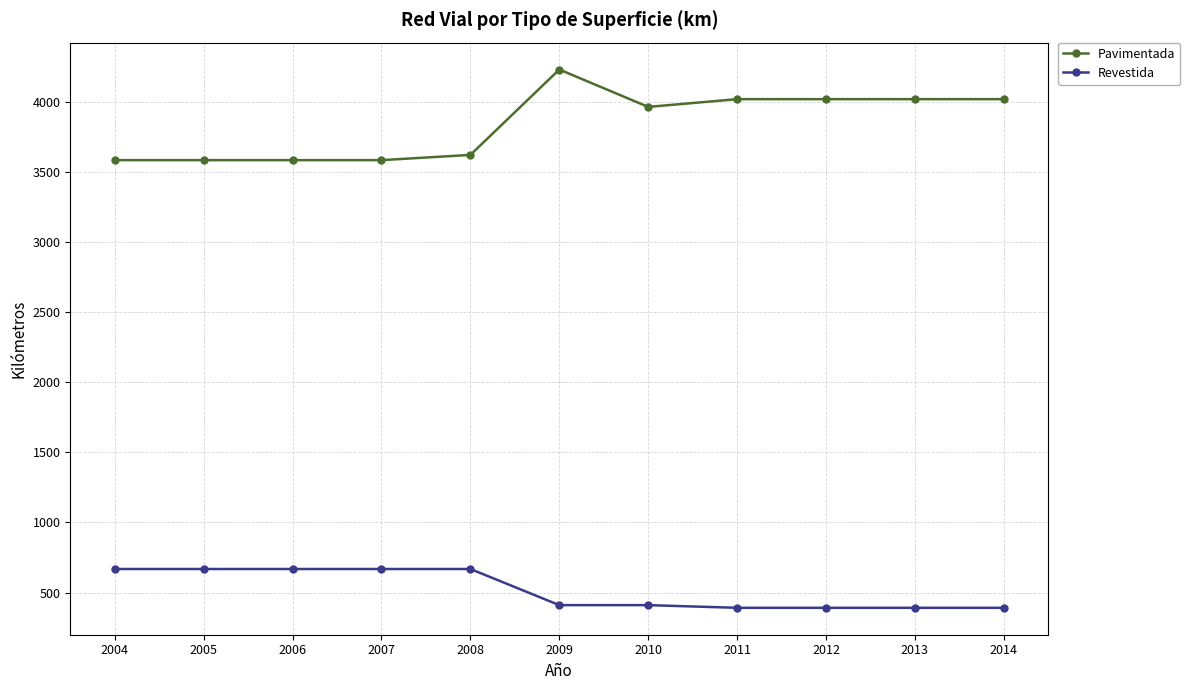

What is the average value of the Pavimentada series?

3840.1